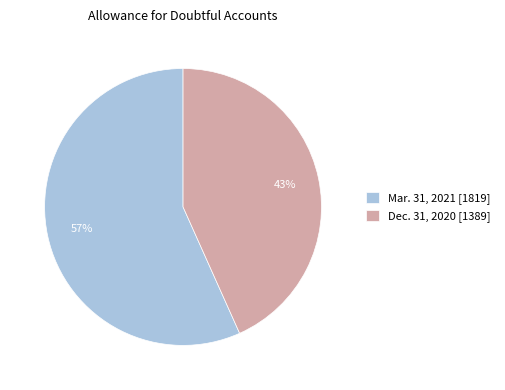

To the nearest percent, what is the average slice percentage?

50%